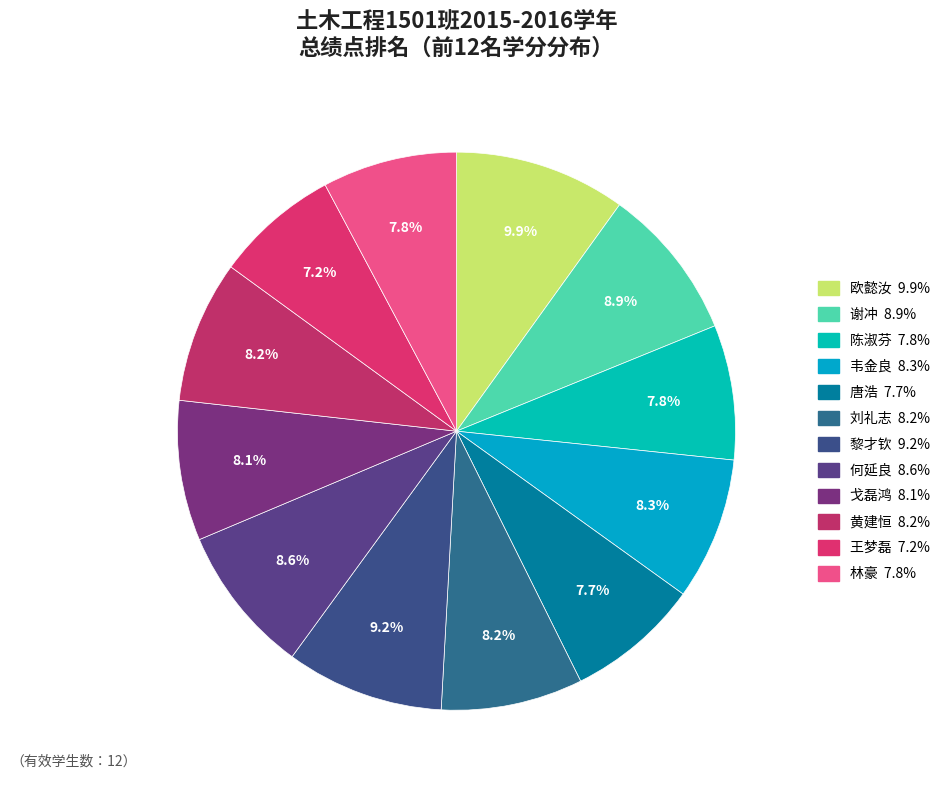

To the nearest percent, what is the difference between the largest and smallest slice percentages?

3%